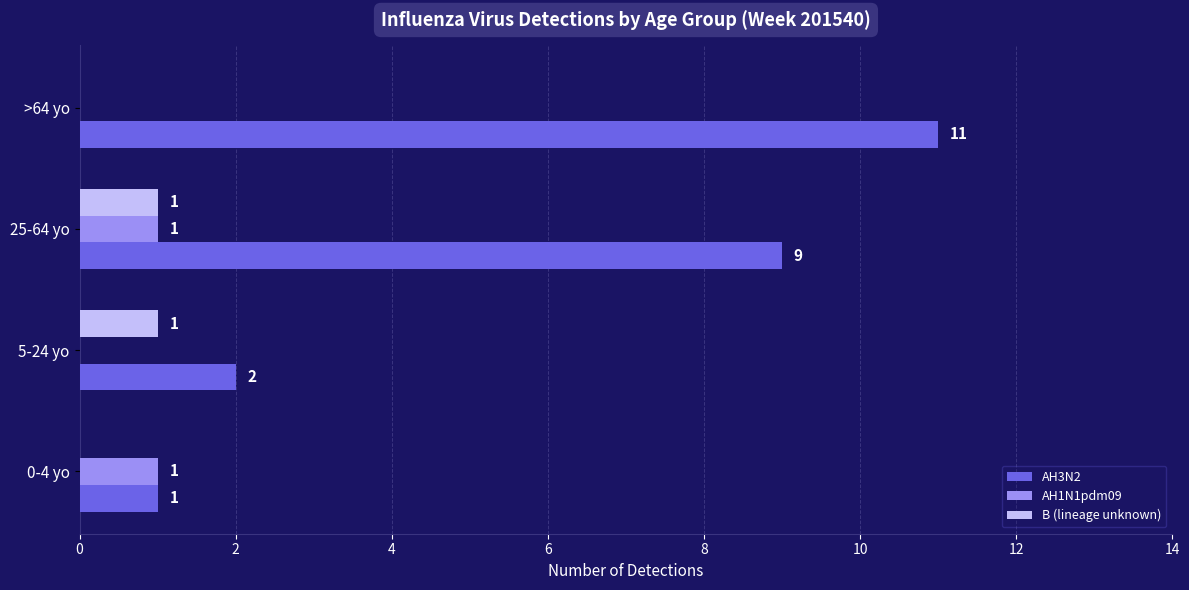

The value of AH1N1pdm09 at >64 yo is 0. True or false?

True